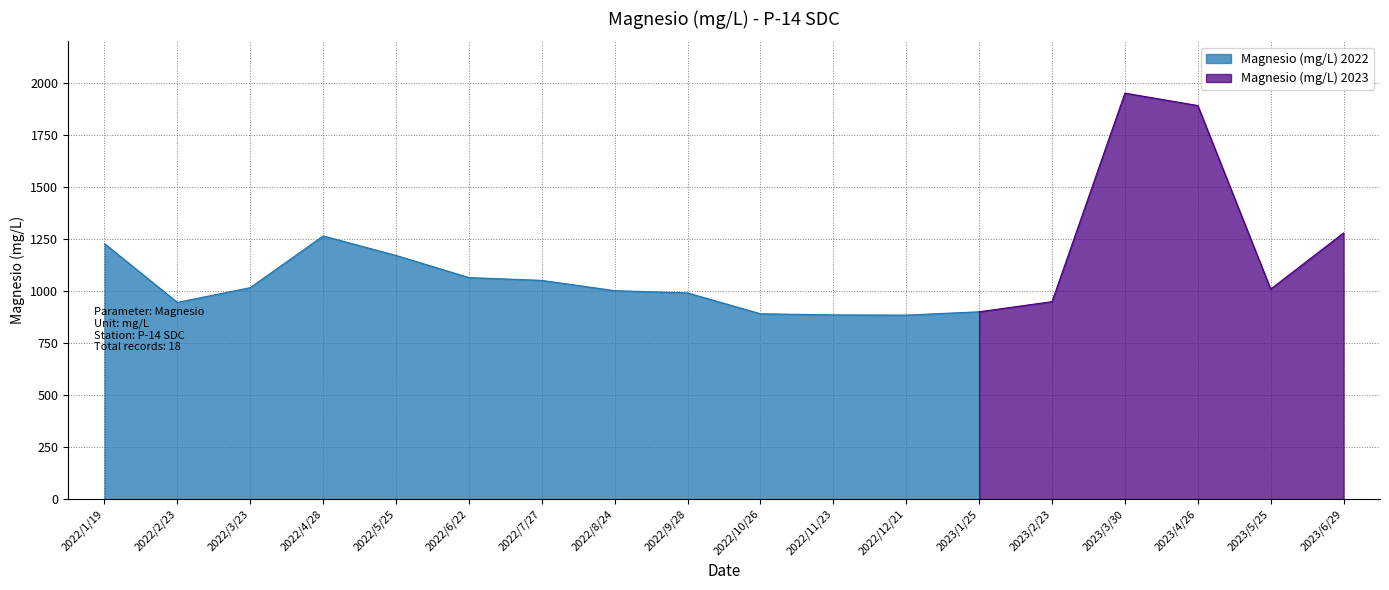

Which label corresponds to the largest value in the chart?

2023/3/30